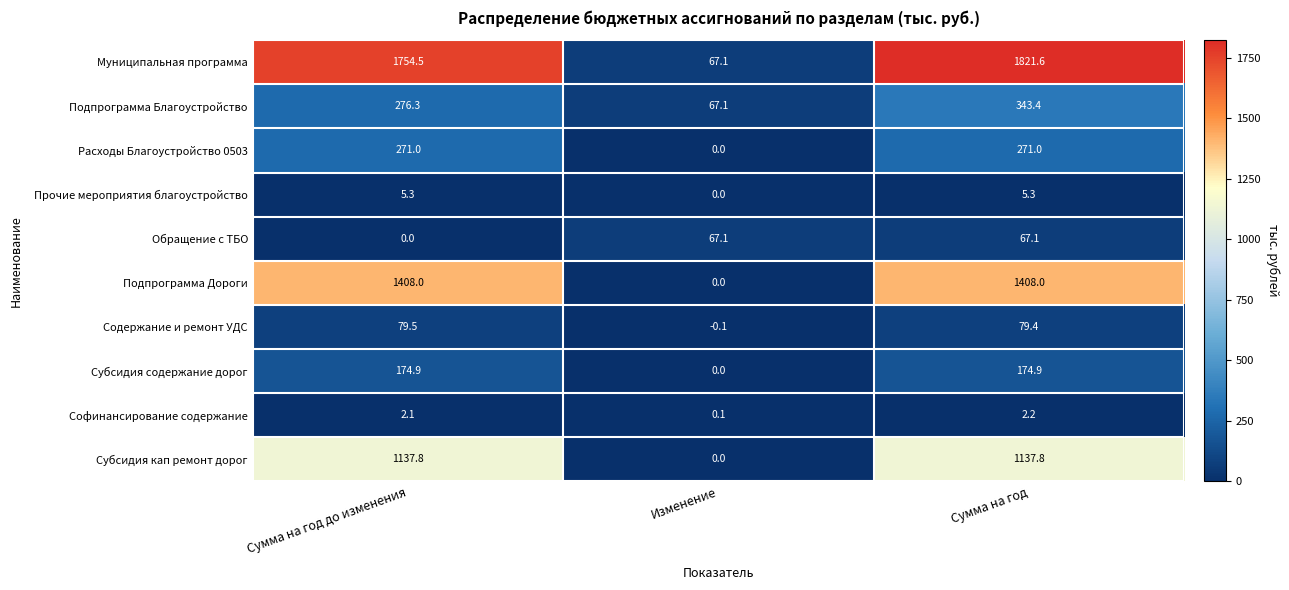

True or false: Субсидия кап ремонт дорог has a value of 1137.8 at Сумма на год.

True